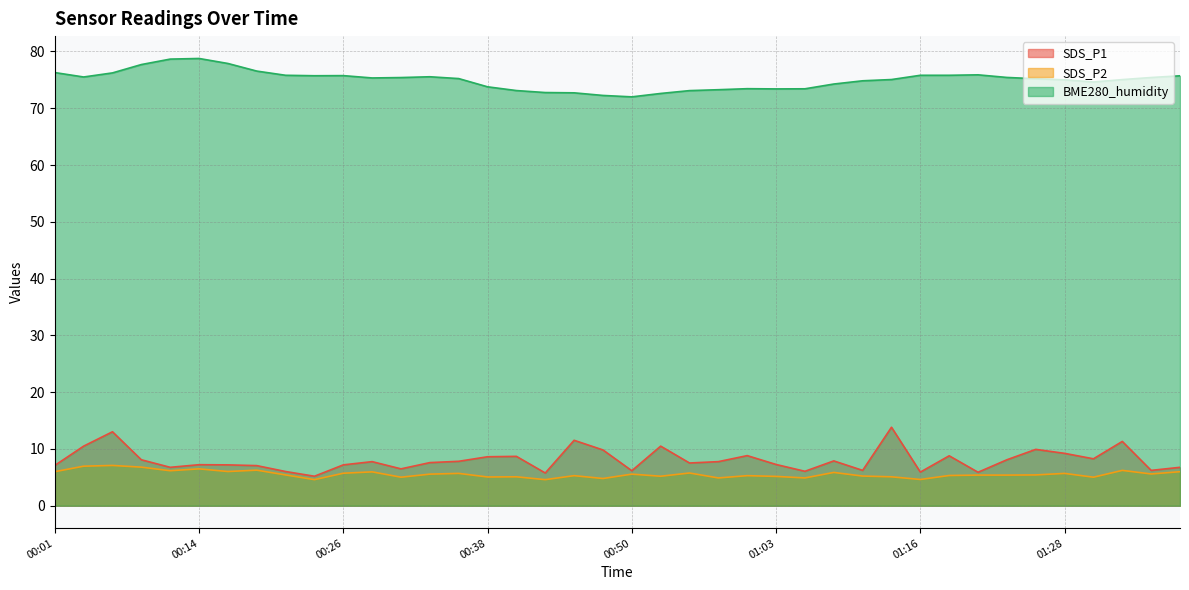

What is the average value of the SDS_P2 series?

5.6